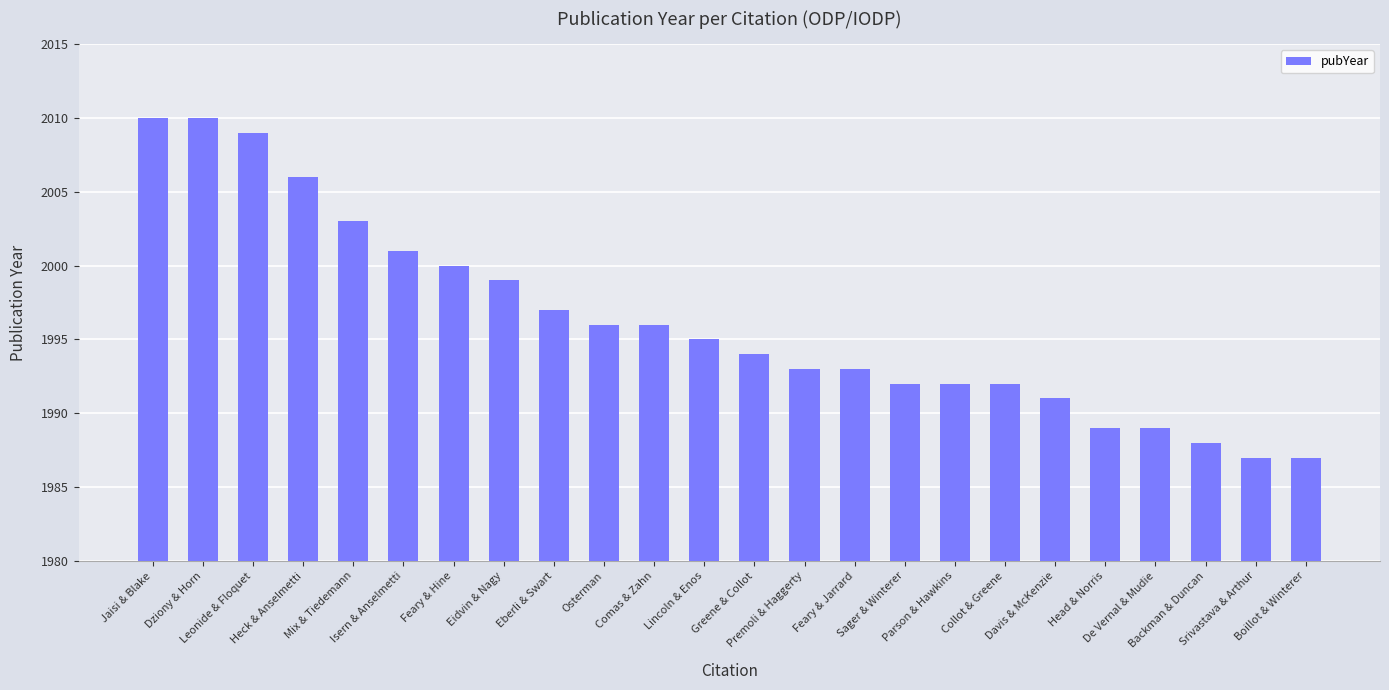

What is the value of the 2nd bar from the left?

2010